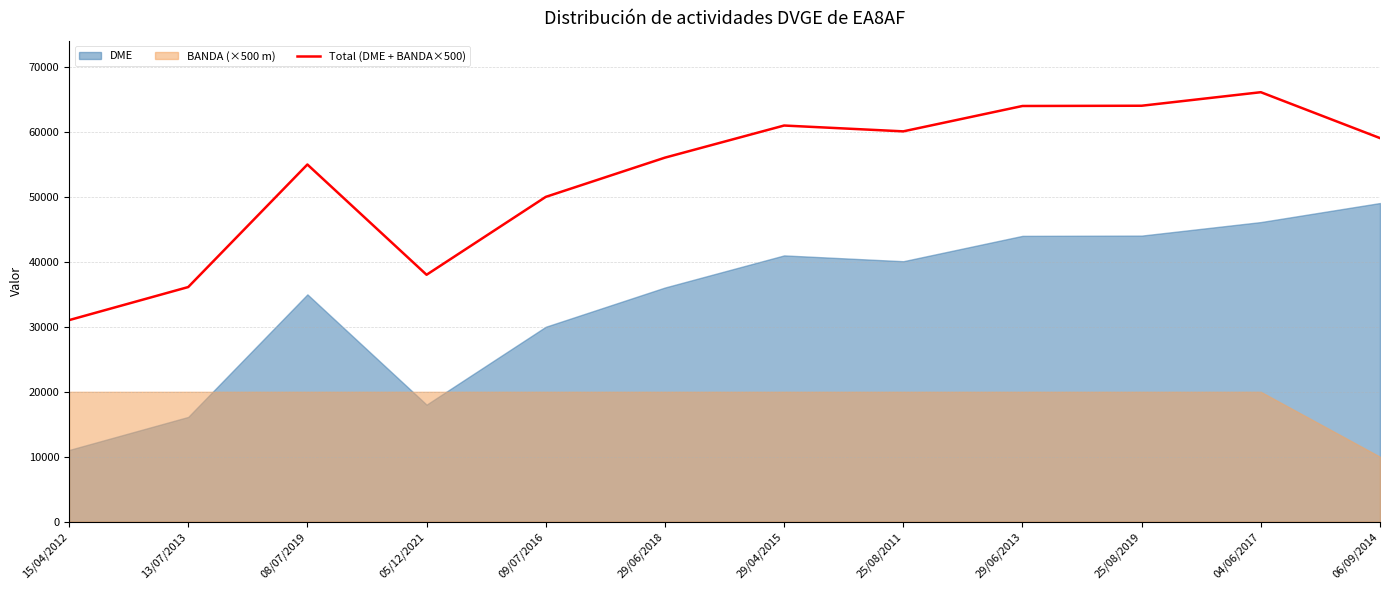

List the labels in order of value, largest first.

04/06/2017, 25/08/2019, 29/06/2013, 29/04/2015, 25/08/2011, 06/09/2014, 29/06/2018, 08/07/2019, 09/07/2016, 05/12/2021, 13/07/2013, 15/04/2012